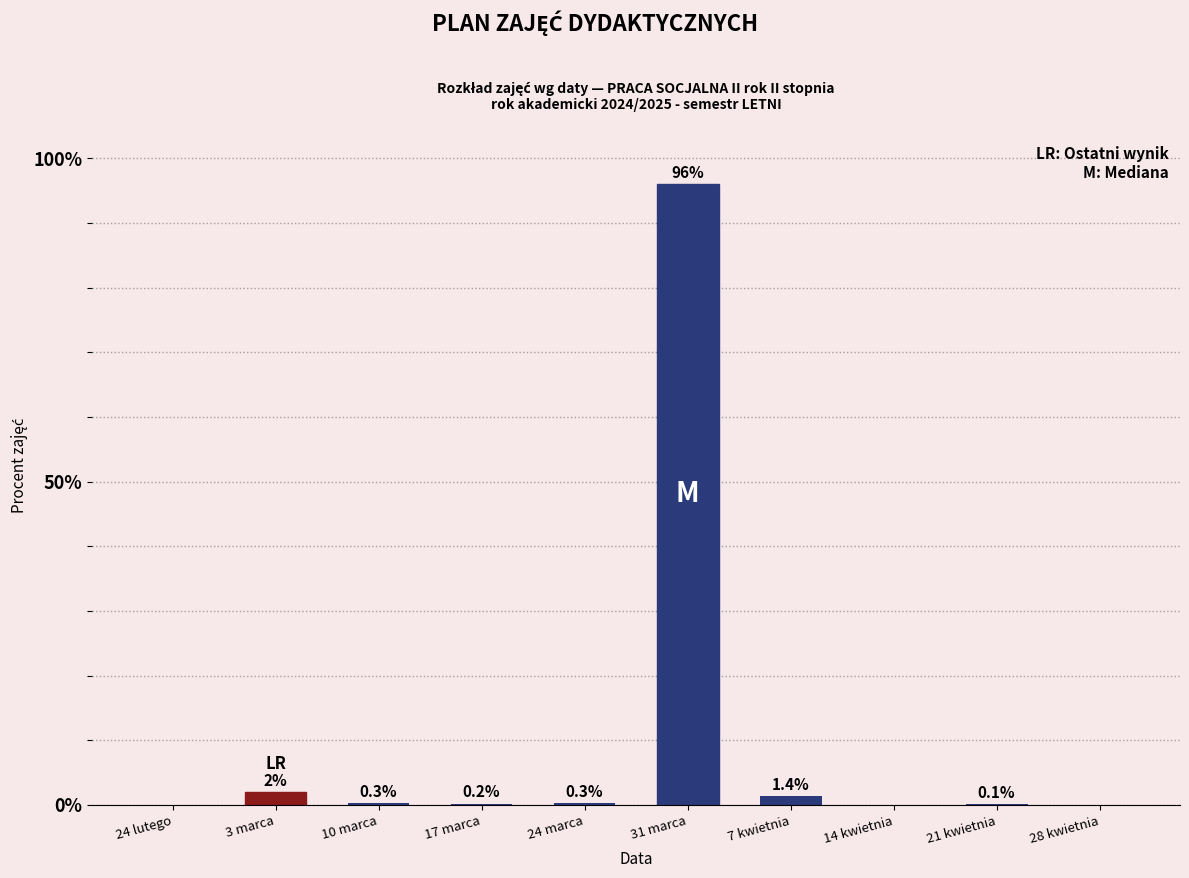

Reading left to right, extract all data points from this chart.

24 lutego=0.0	3 marca=2.0	10 marca=0.3	17 marca=0.2	24 marca=0.3	31 marca=96.0	7 kwietnia=1.4	14 kwietnia=0.0	21 kwietnia=0.1	28 kwietnia=0.0